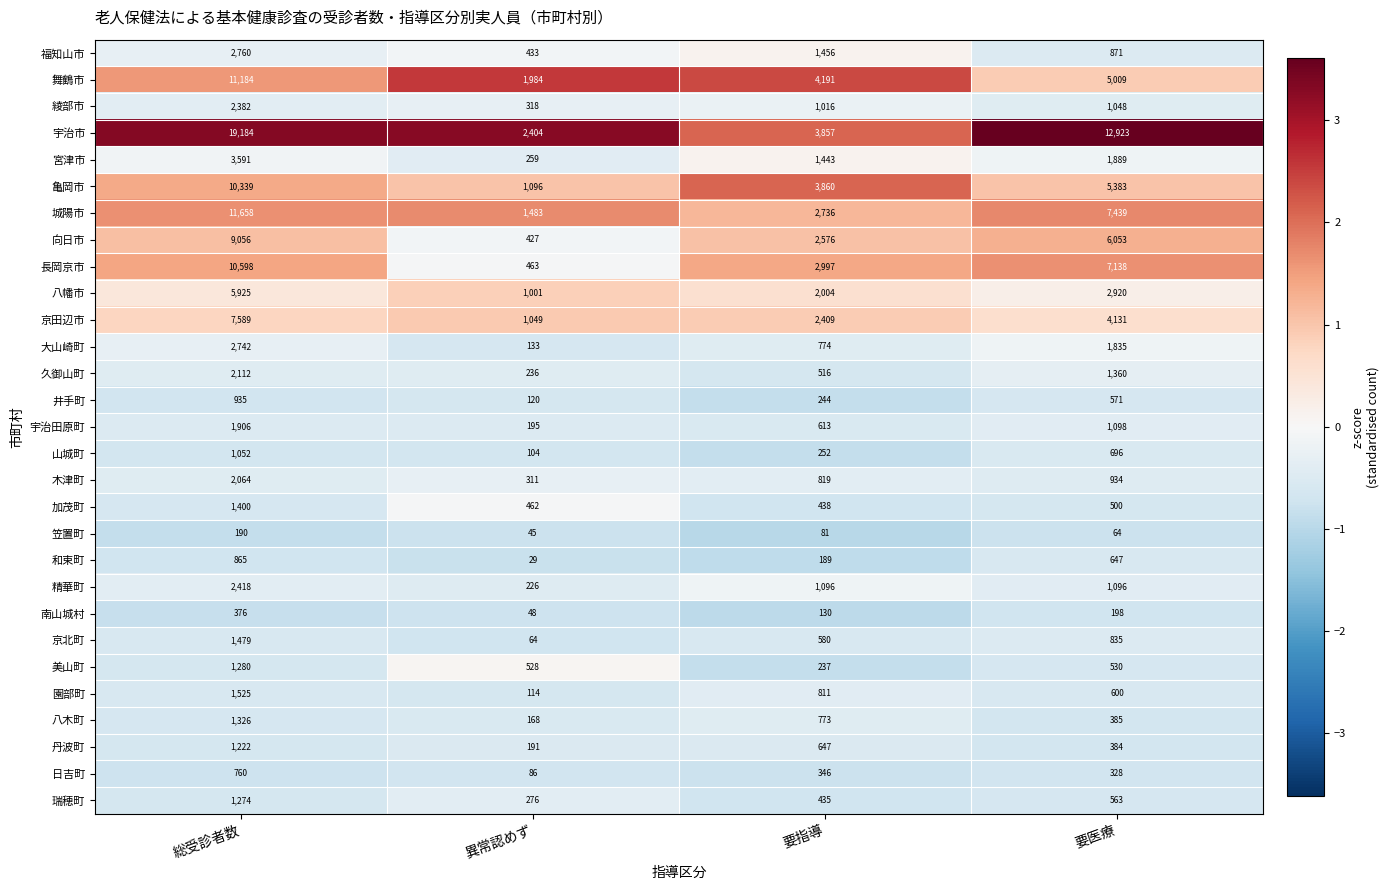

At which category is the sum across all series the highest?

総受診者数